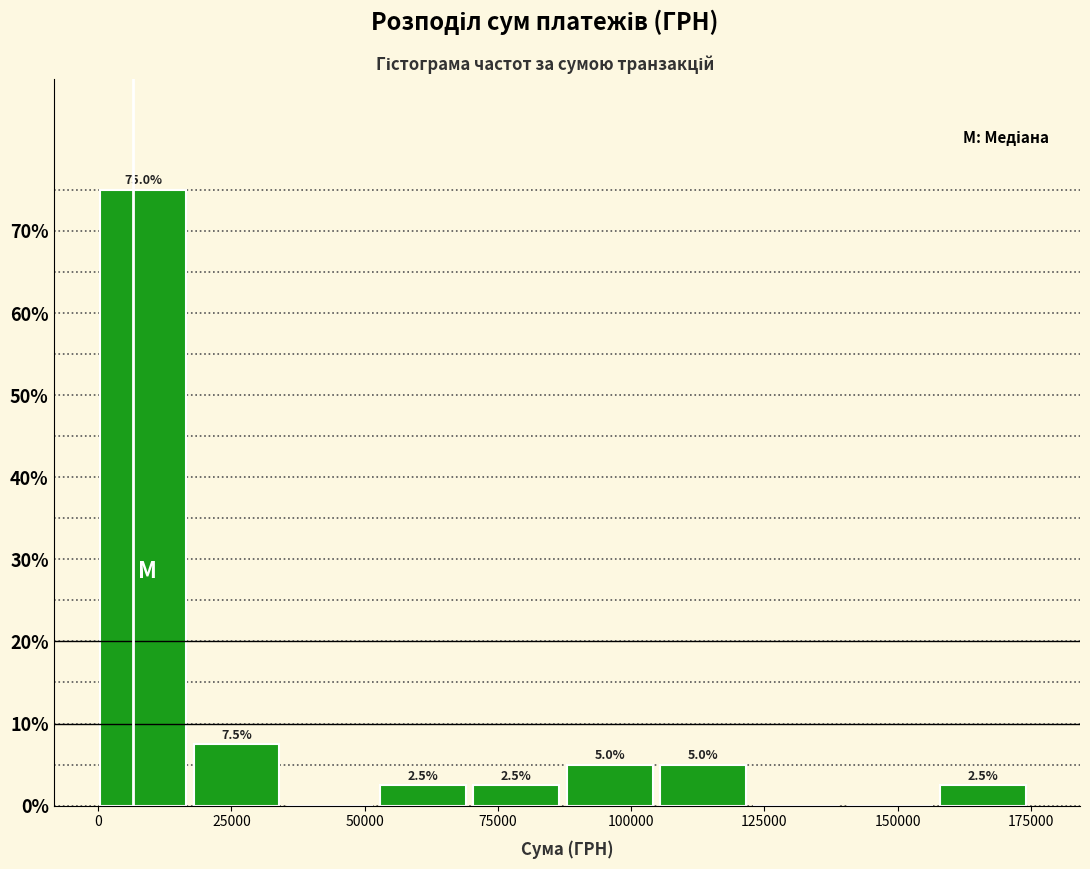

Around what value on the x-axis is the tallest bar? Give the approximate position of its centre, as read against the axis.

10000